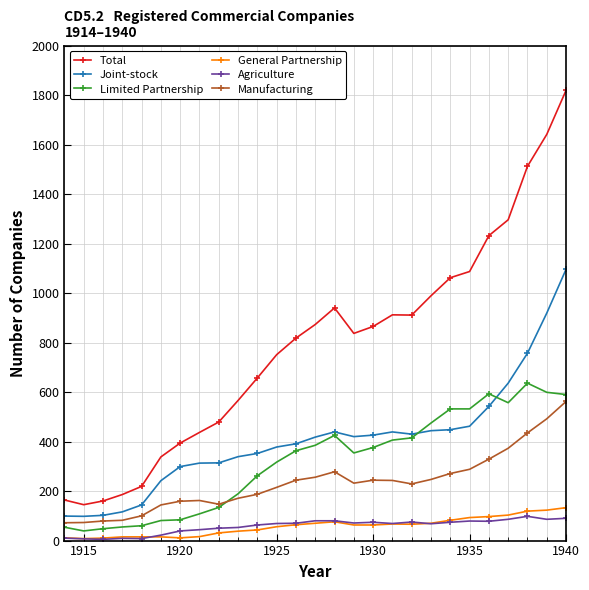

List the series in order of their peak value, lowest first.

Agriculture, General Partnership, Manufacturing, Limited Partnership, Joint-stock, Total